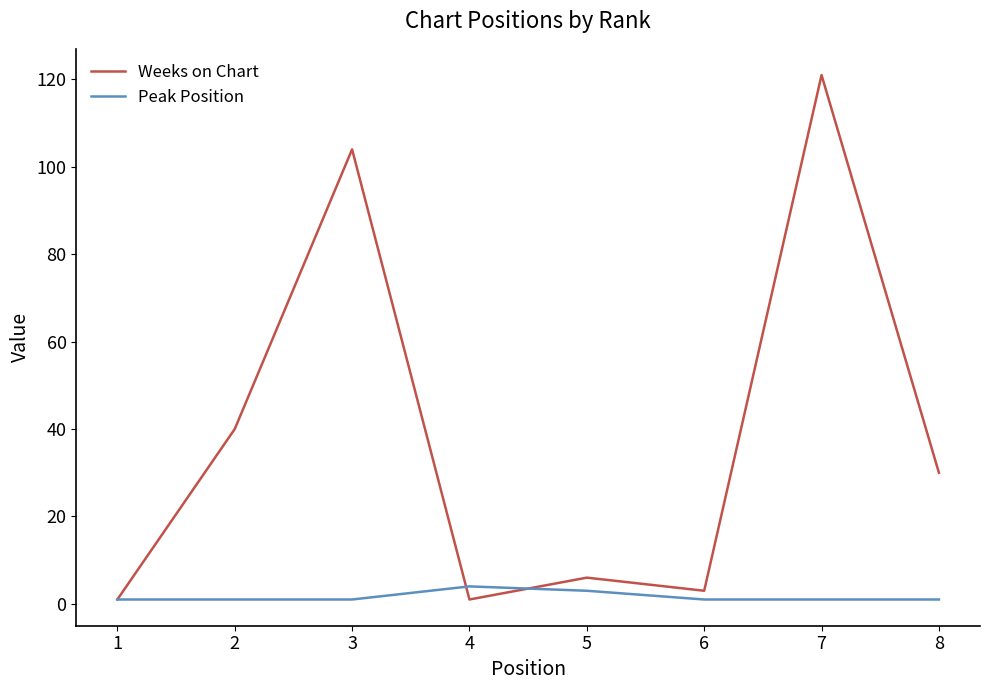

How many lines are shown in the chart?

2